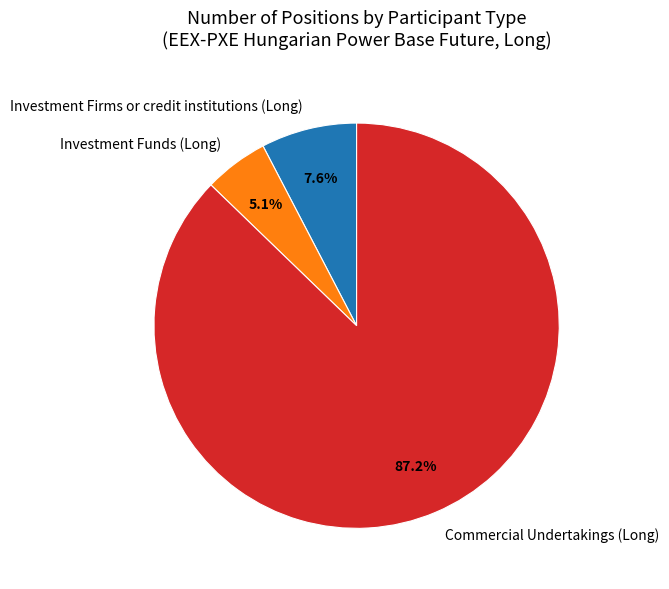

Between Commercial Undertakings (Long) and Investment Funds (Long), which is larger?

Commercial Undertakings (Long)